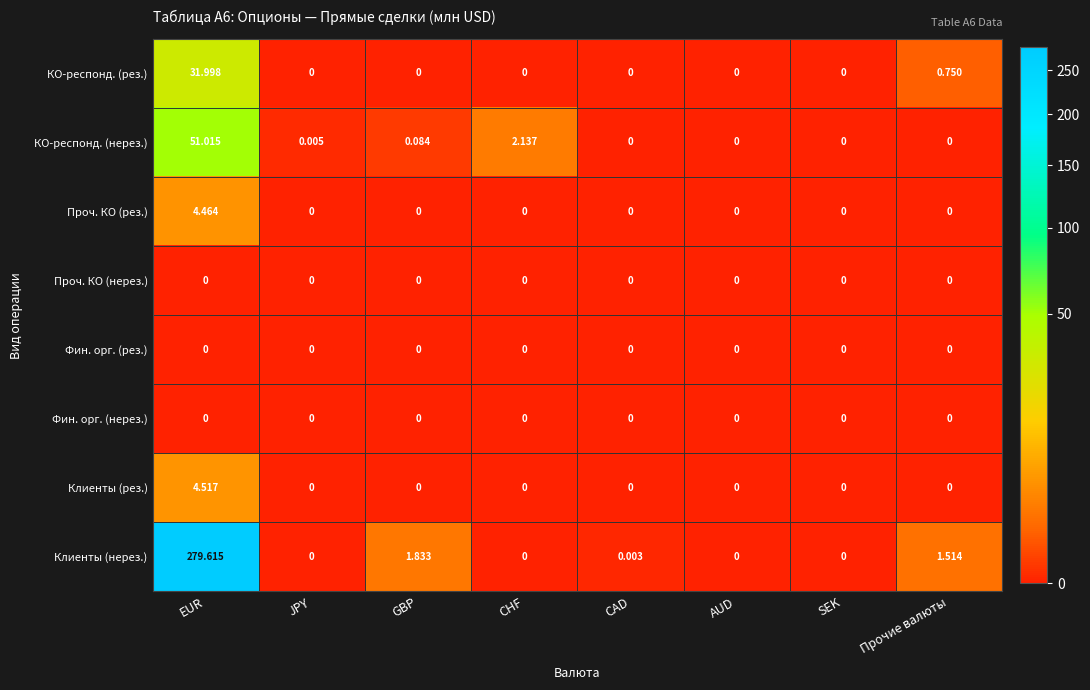

Which category has the highest value in the Проч. КО (рез.) series?

EUR